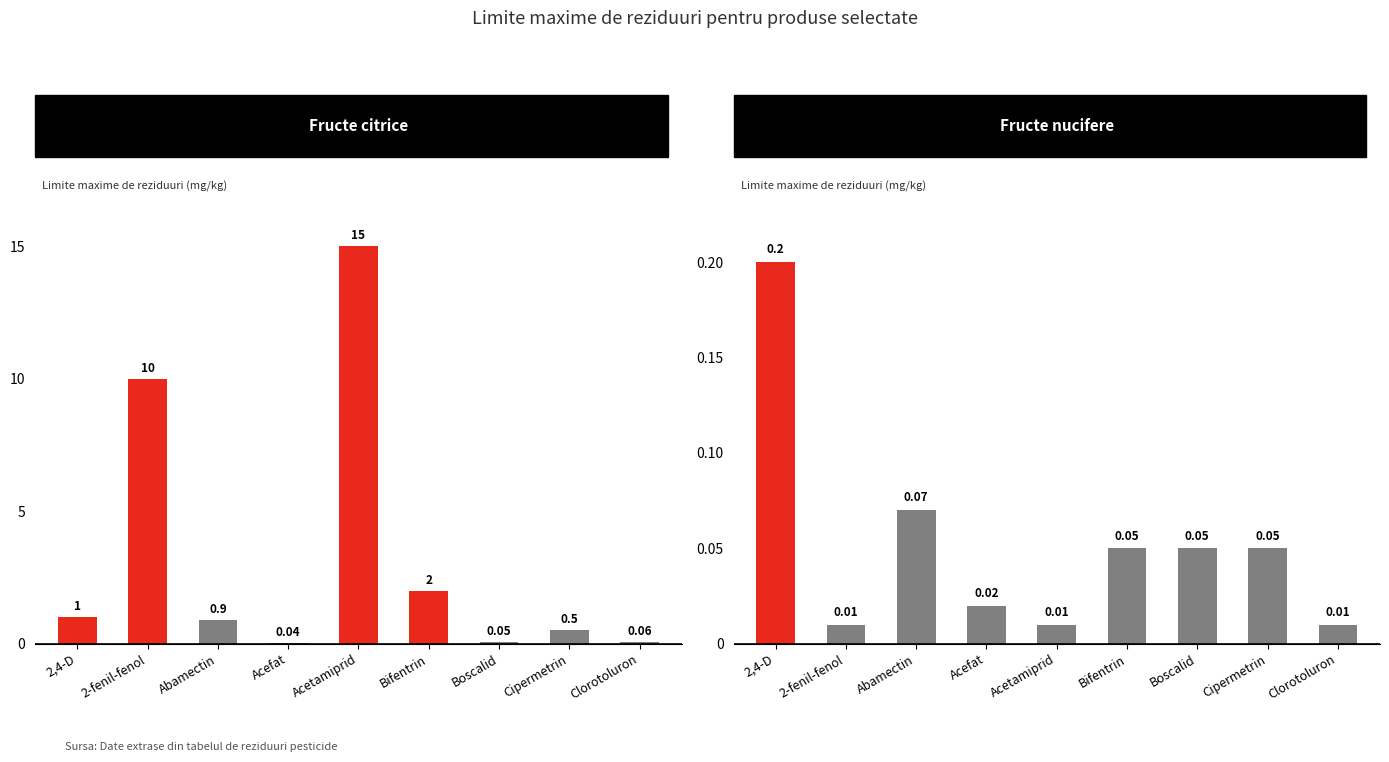

What is the total value across all series at 2,4-D?

1.2